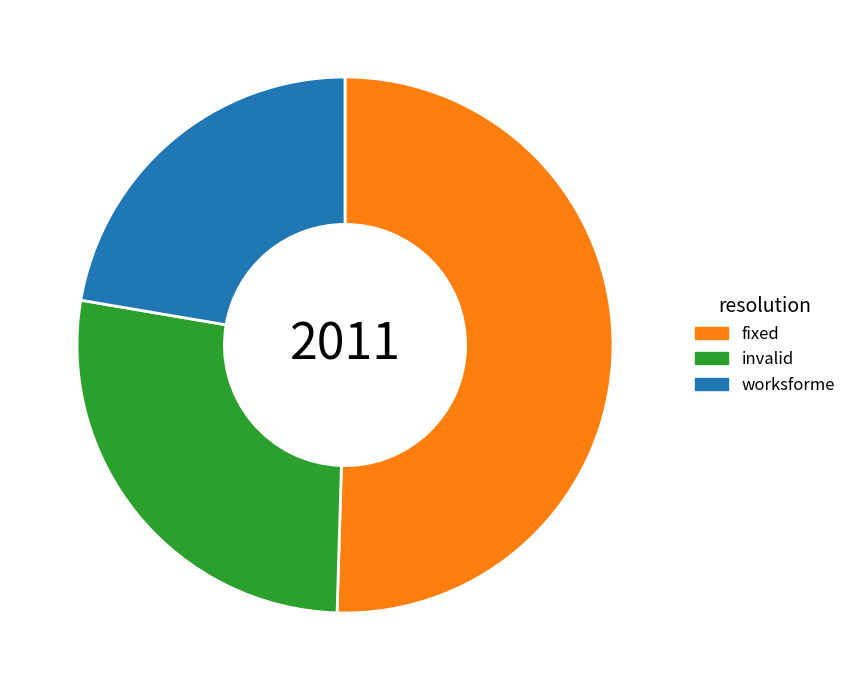

Is the sum of fixed and invalid greater than half?

Yes